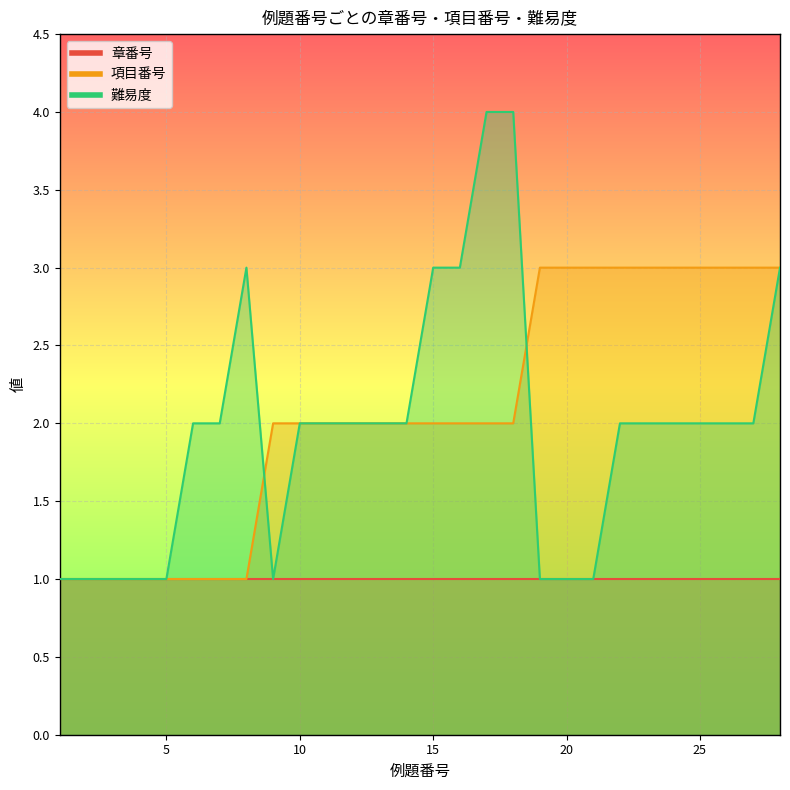

At which category is the sum across all series the highest?

17